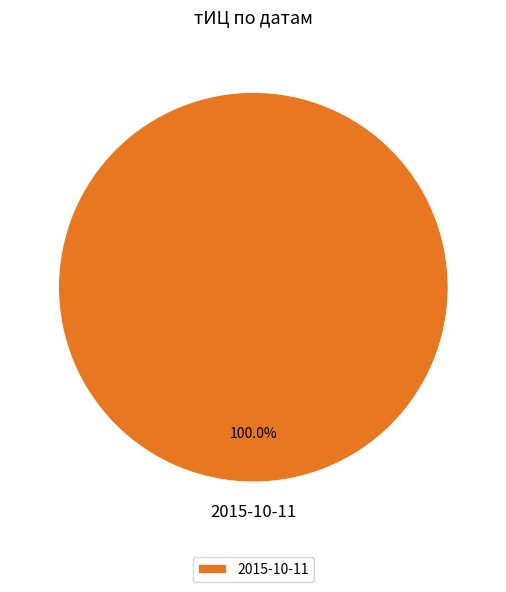

To the nearest percent, what percentage of the pie is 2015-10-11?

100%